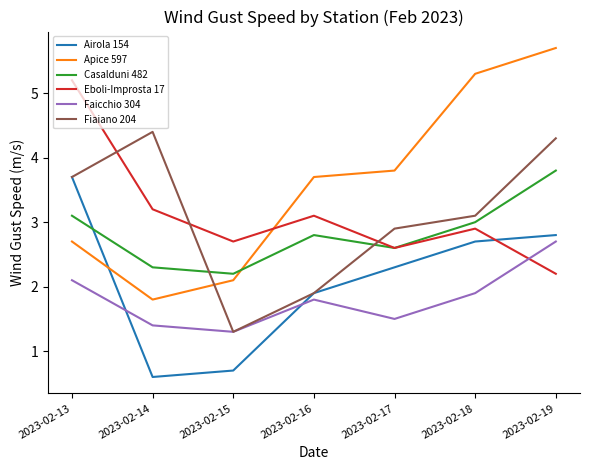

Where do Apice 597 and Fiaiano 204 first cross each other?

2023-02-14 and 2023-02-15